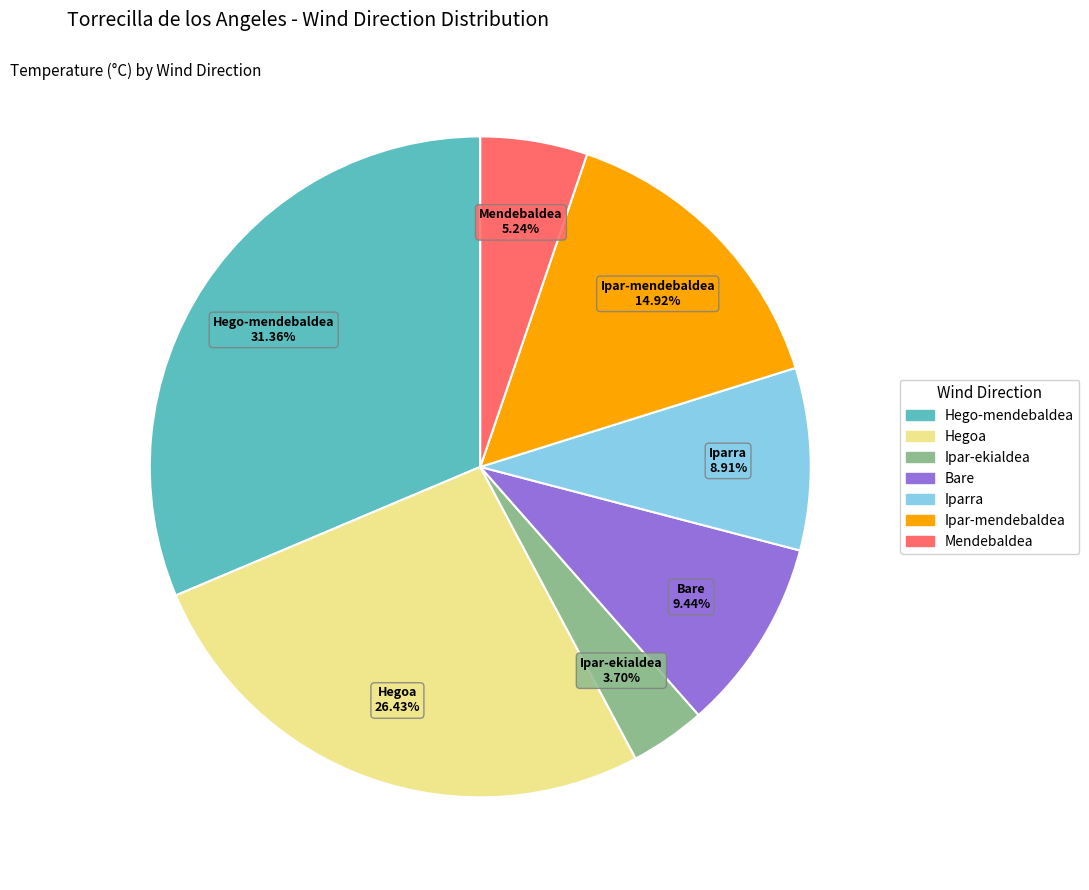

Count the number of slices in the pie.

7